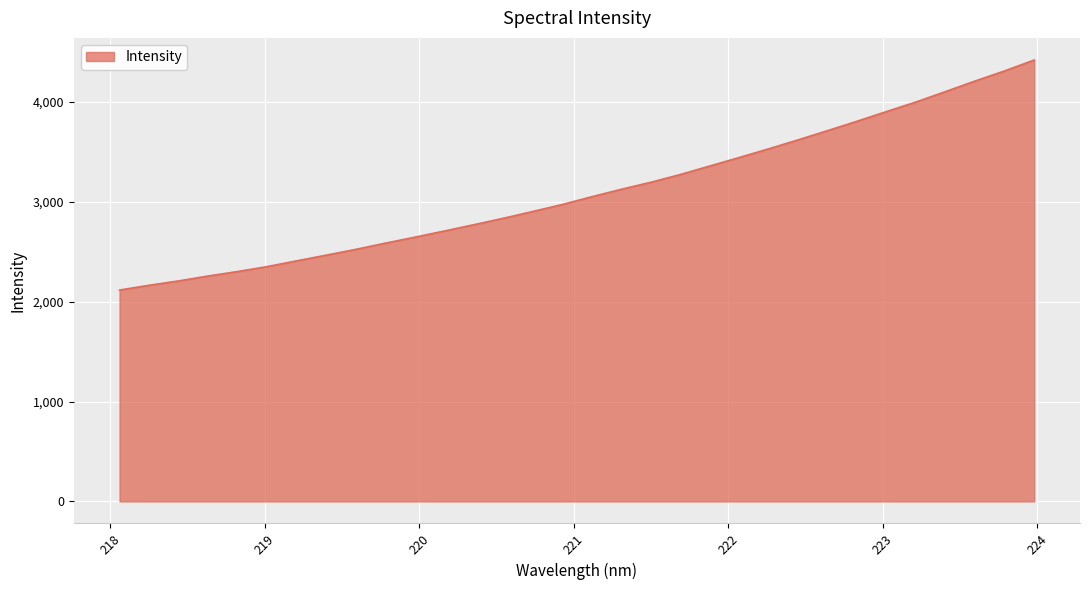

What is the difference between the maximum and minimum values?

2304.6